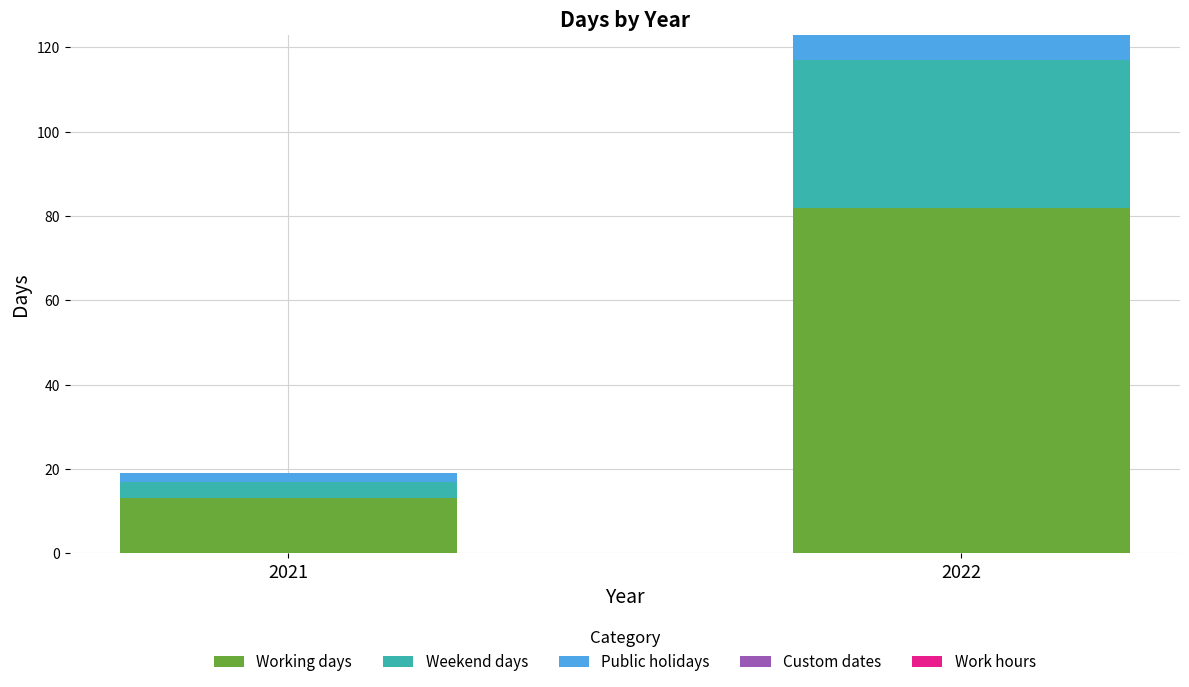

True or false: Working days has a value of 3 at 2021.

False